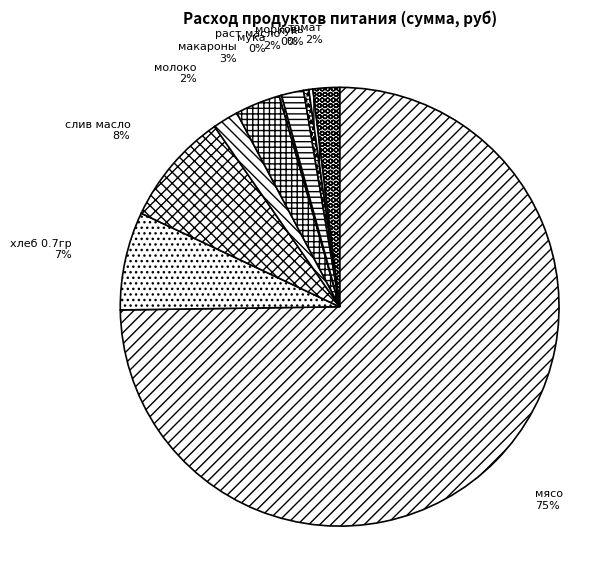

Is the sum of раст масло and мясо greater than half?

Yes